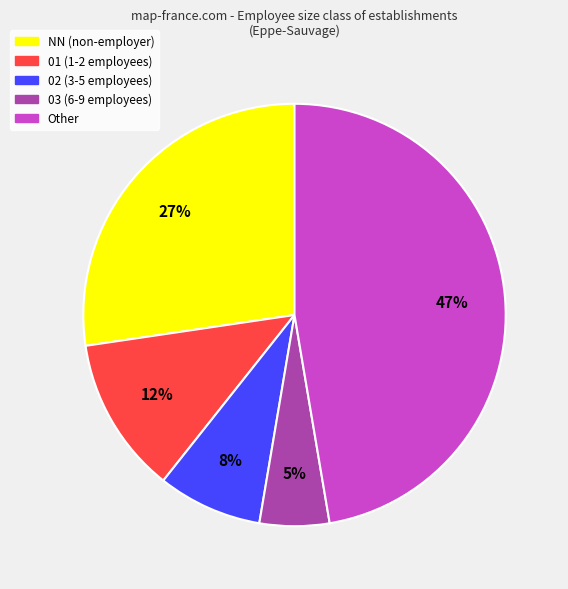

What is the smallest slice in the pie chart?

03